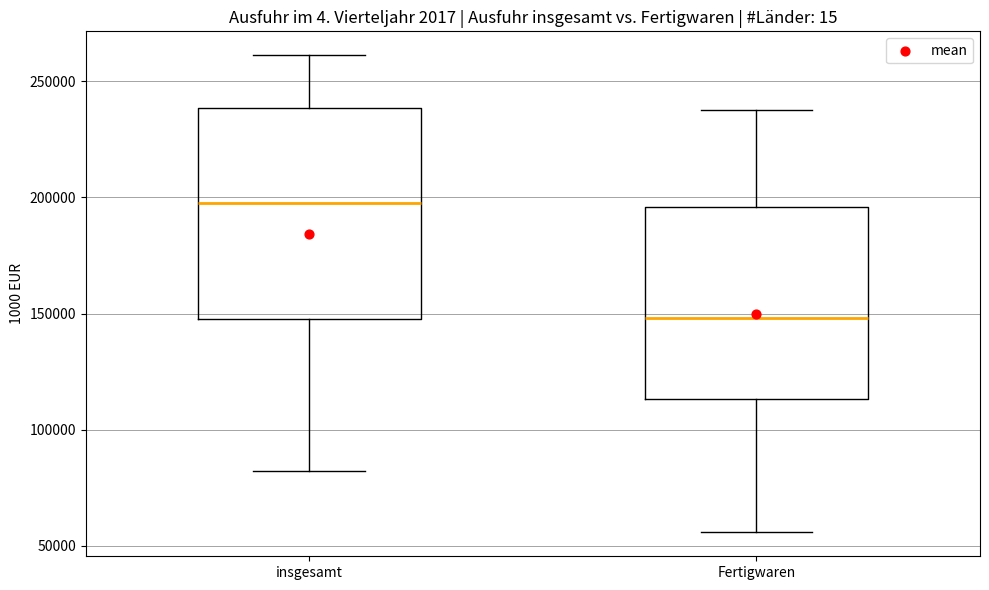

Reading left to right, transcribe this box plot: for each box, give where its median line is, the range the box spans, and where its two whiskers end, as read against the y-axis. The values are not printed on the chart, so give them approximately, as read against the axis.

insgesamt: median 195000, box 150000 to 240000, whiskers 80000 to 260000
Fertigwaren: median 150000, box 115000 to 195000, whiskers 55000 to 240000